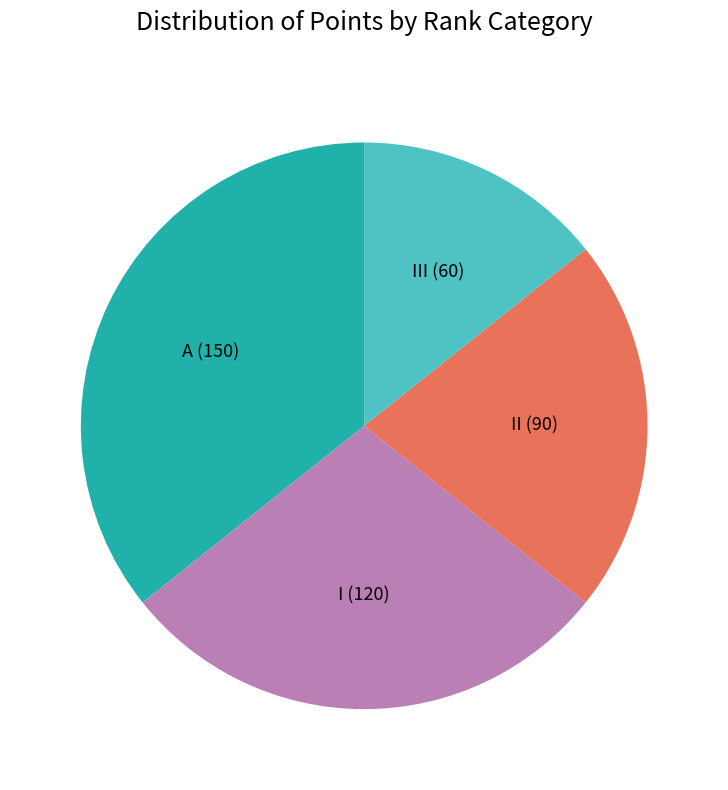

Is the sum of I (120) and A (150) greater than half?

Yes